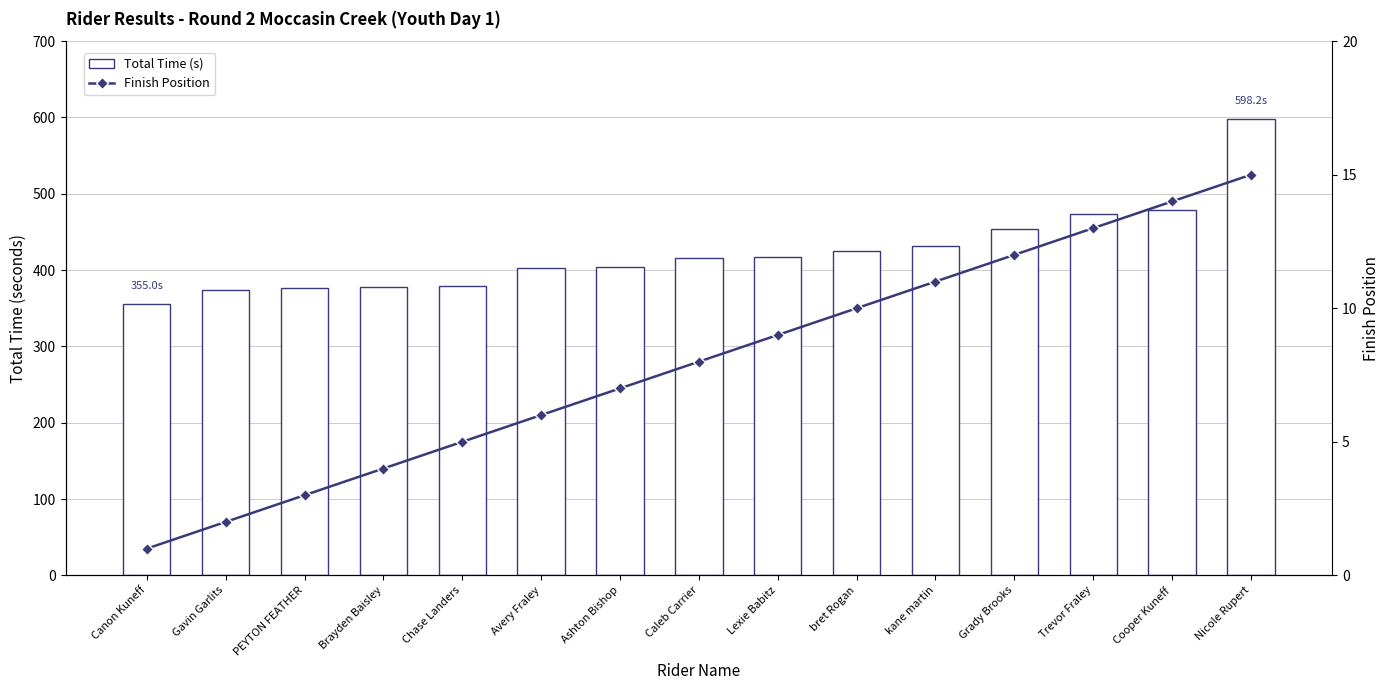

List the labels in order of Finish Position value, smallest first.

Canon Kuneff, Gavin Garlits, PEYTON FEATHER, Brayden Baisley, Chase Landers, Avery Fraley, Ashton Bishop, Caleb Carrier, Lexie Babitz, bret Rogan, kane martin, Grady Brooks, Trevor Fraley, Cooper Kuneff, Nicole Rupert